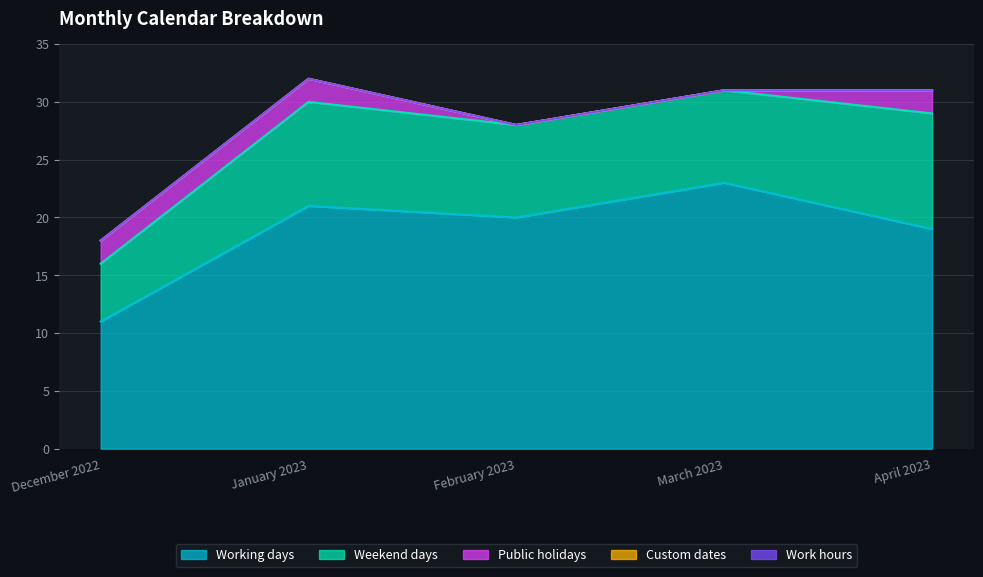

True or false: Weekend days has more than 2 points higher than both neighbors.

False